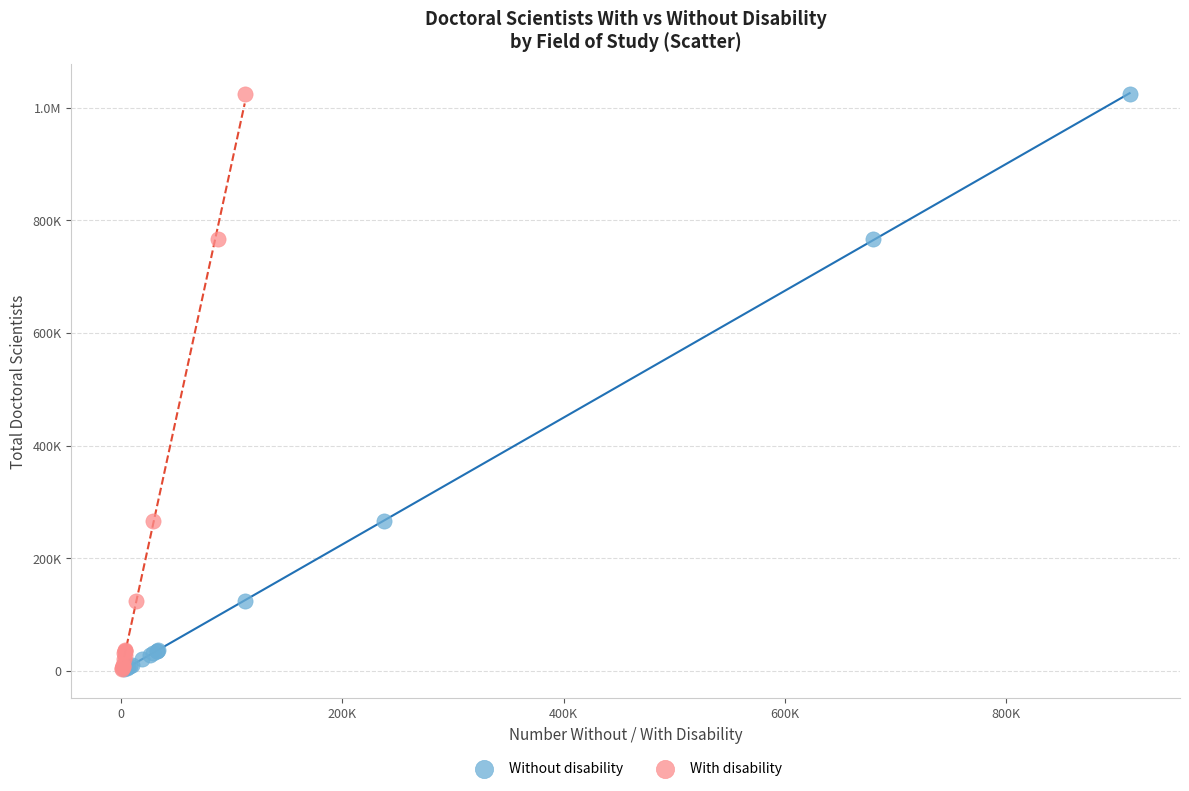

What are all the series names shown in the legend?

Without disability, With disability